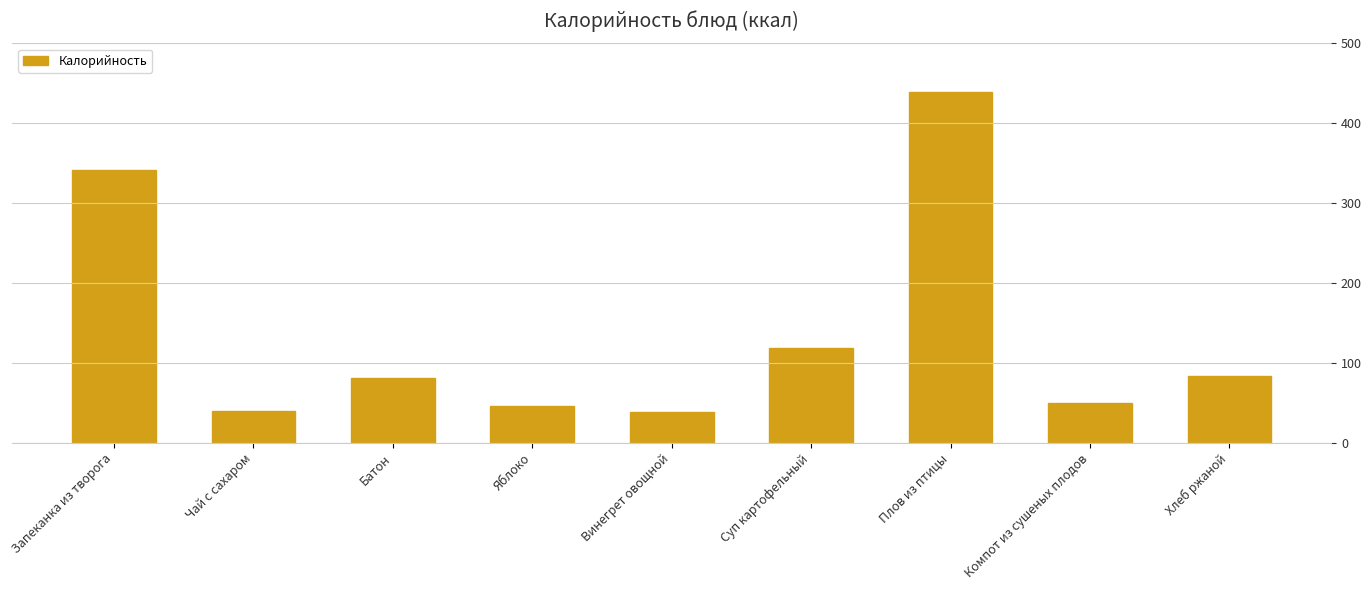

What is the label of the 2nd bar from the right?

Компот из сушеных плодов